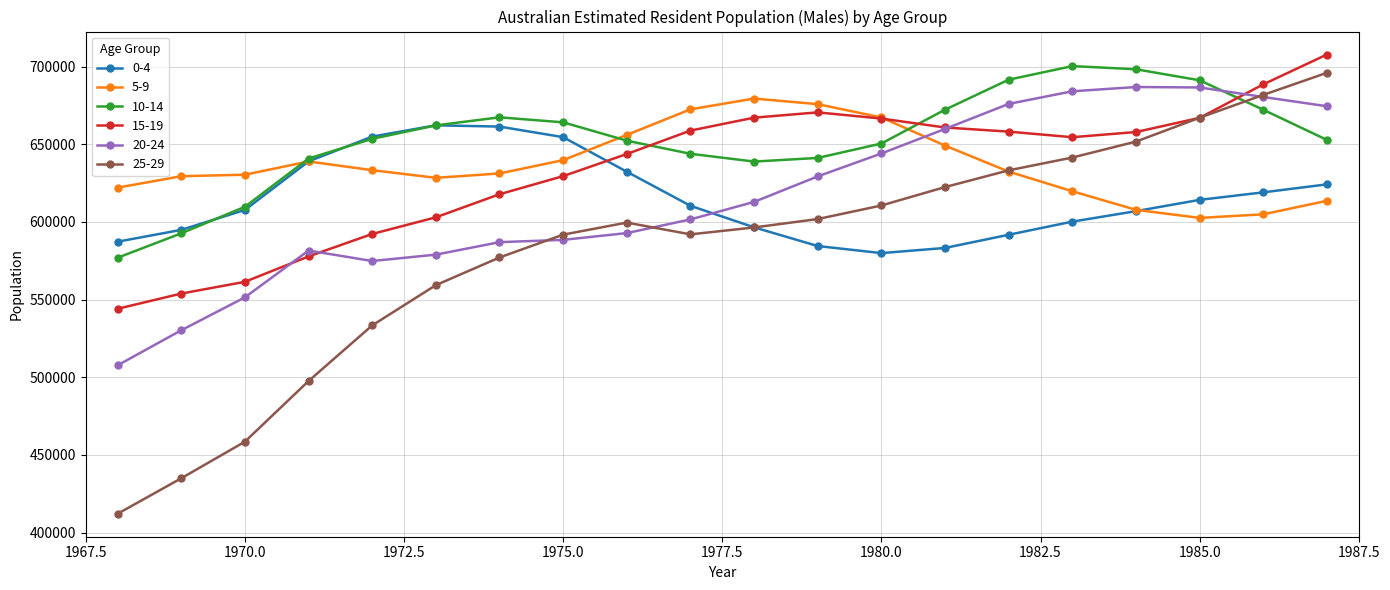

At how many categories does at least one series exceed 607181?

20